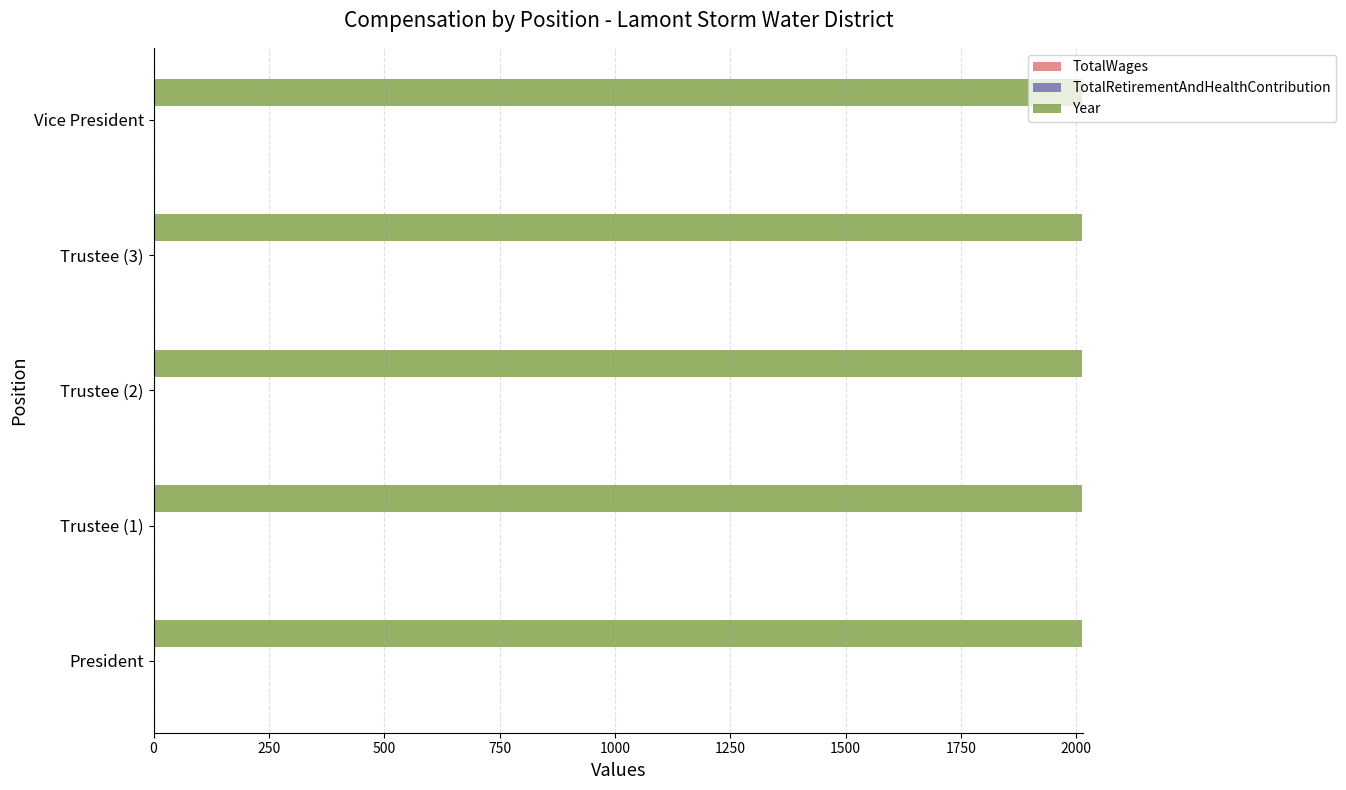

At which category is the sum across all series the highest?

President